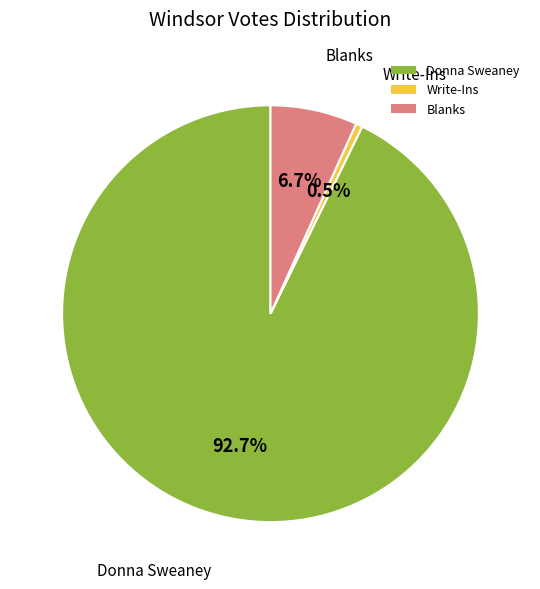

Which has a higher value, Donna Sweaney or Write-Ins?

Donna Sweaney